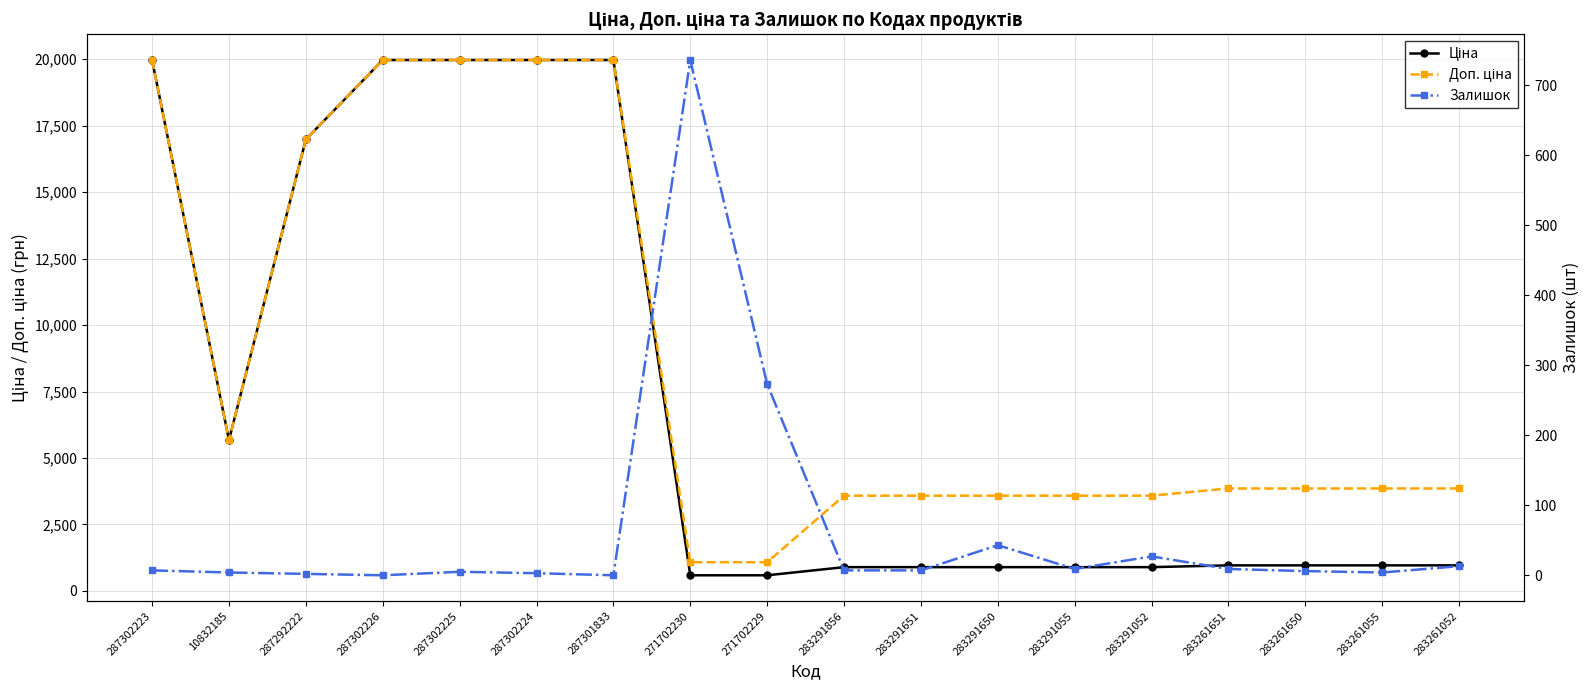

What are all the series names shown in the legend?

Ціна, Доп. ціна, Залишок